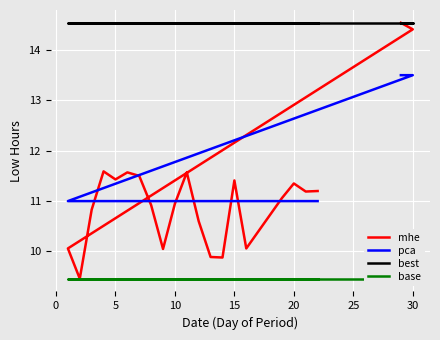

Reading right to left, extract all data points from this chart.

mhe: 11.2	11.2	11.3	11.1	10.1	11.4	9.9	9.9	10.6	11.6	10.9	10.1	10.9	11.5	11.6	11.4	11.6	10.8	9.5	10.1	14.4	14.5
pca: 11.0	11.0	11.0	11.0	11.0	11.0	11.0	11.0	11.0	11.0	11.0	11.0	11.0	11.0	11.0	11.0	11.0	11.0	11.0	11.0	13.5	13.5
best: 14.5	14.5	14.5	14.5	14.5	14.5	14.5	14.5	14.5	14.5	14.5	14.5	14.5	14.5	14.5	14.5	14.5	14.5	14.5	14.5	14.5	14.5
base: 9.5	9.5	9.5	9.5	9.5	9.5	9.5	9.5	9.5	9.5	9.5	9.5	9.5	9.5	9.5	9.5	9.5	9.5	9.5	9.5	9.5	9.5